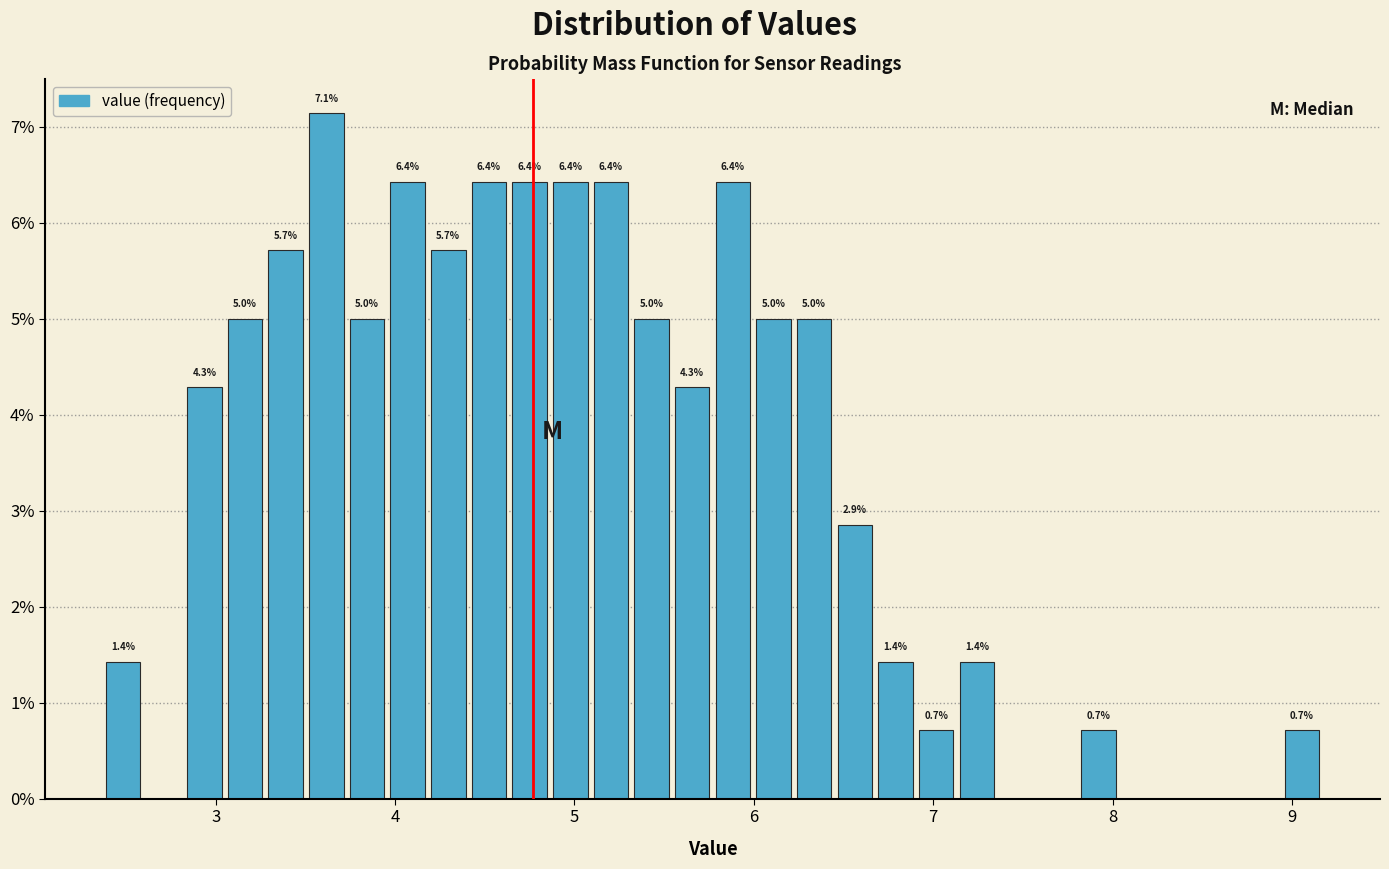

Read against the x-axis, roughly where is the centre of the tallest bar?

3.6